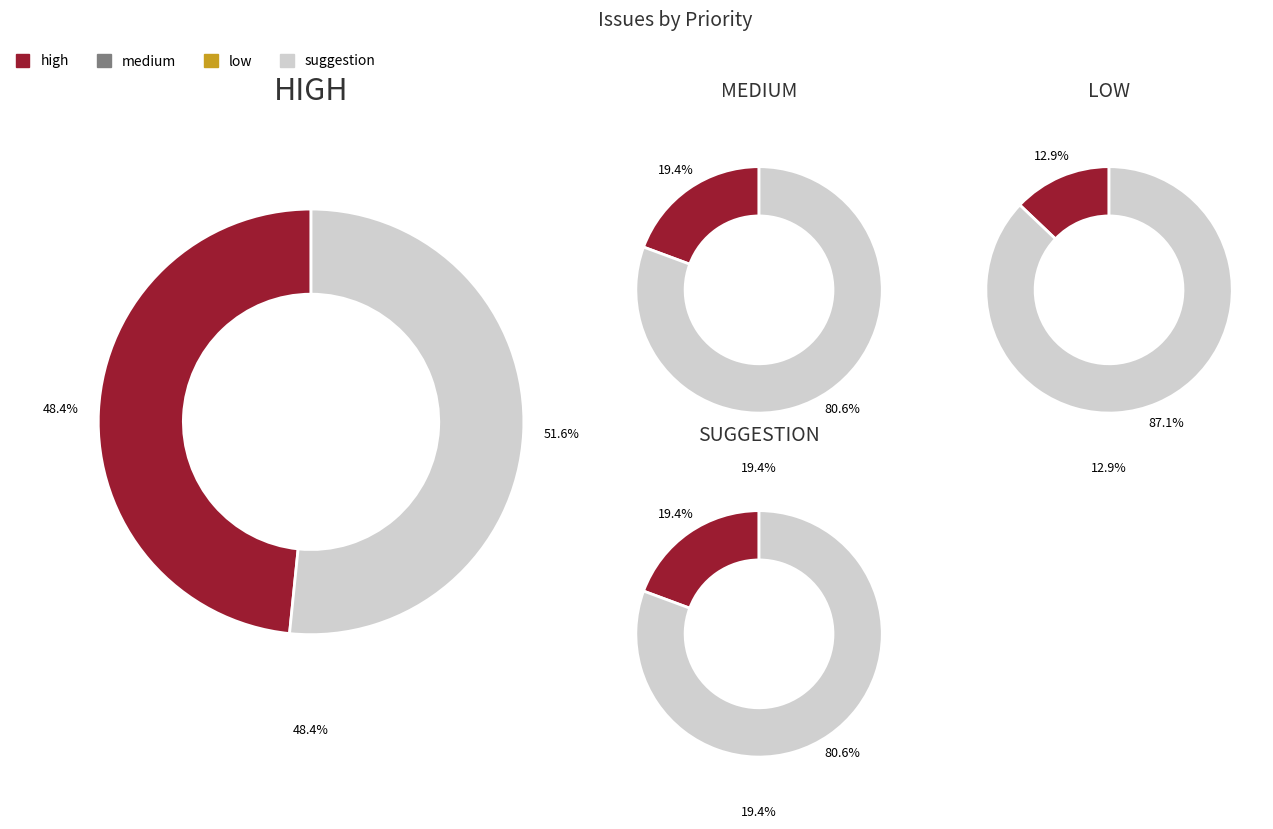

Which category has the smallest portion of the pie?

low